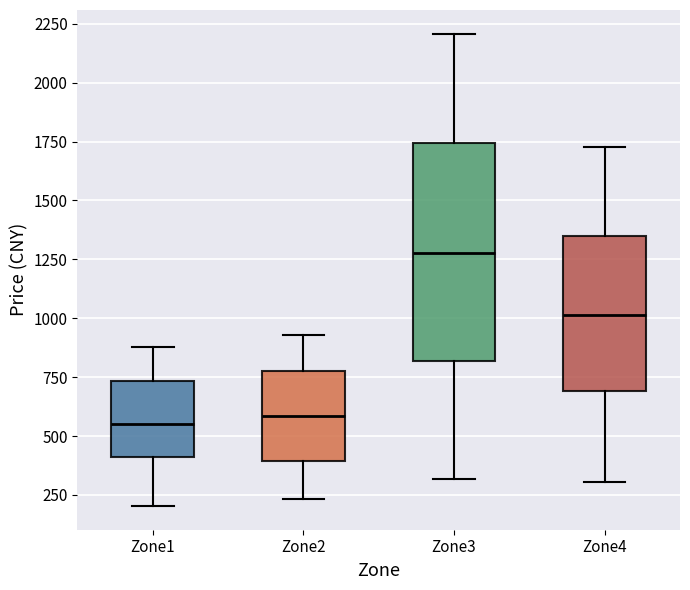

Which box is the tallest, from its lower edge to its upper edge?

Zone3